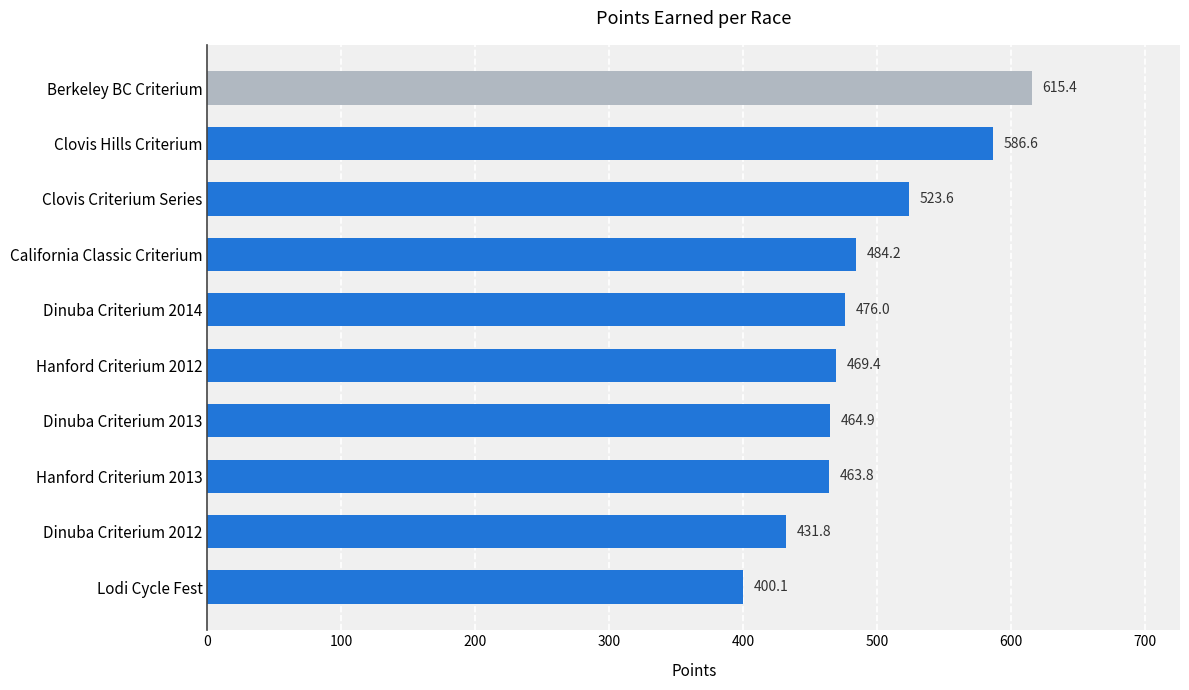

Reading top to bottom, extract all data points from this chart.

615.4	586.6	523.6	484.2	476.0	469.4	464.9	463.8	431.8	400.1